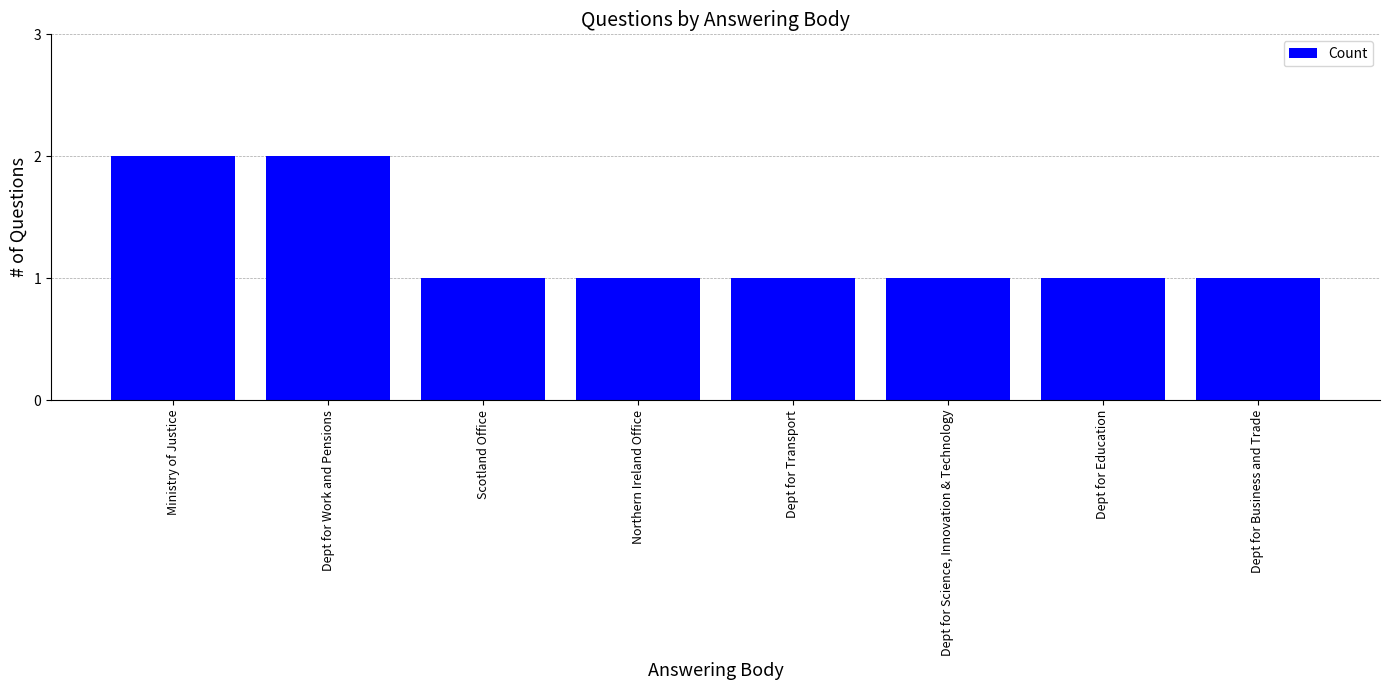

True or false: the data shows 1 at Scotland Office.

True